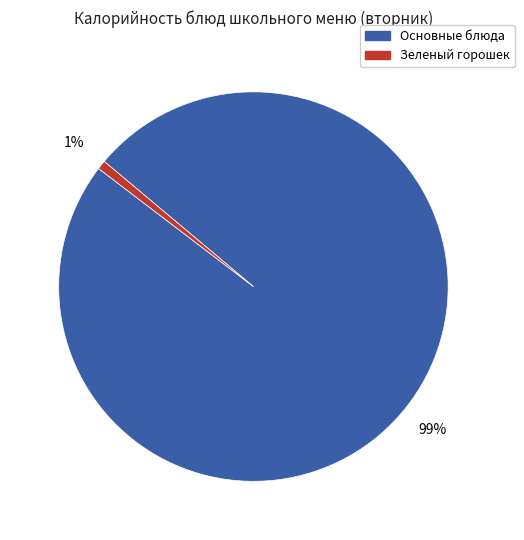

Is there a majority slice in this chart?

Yes